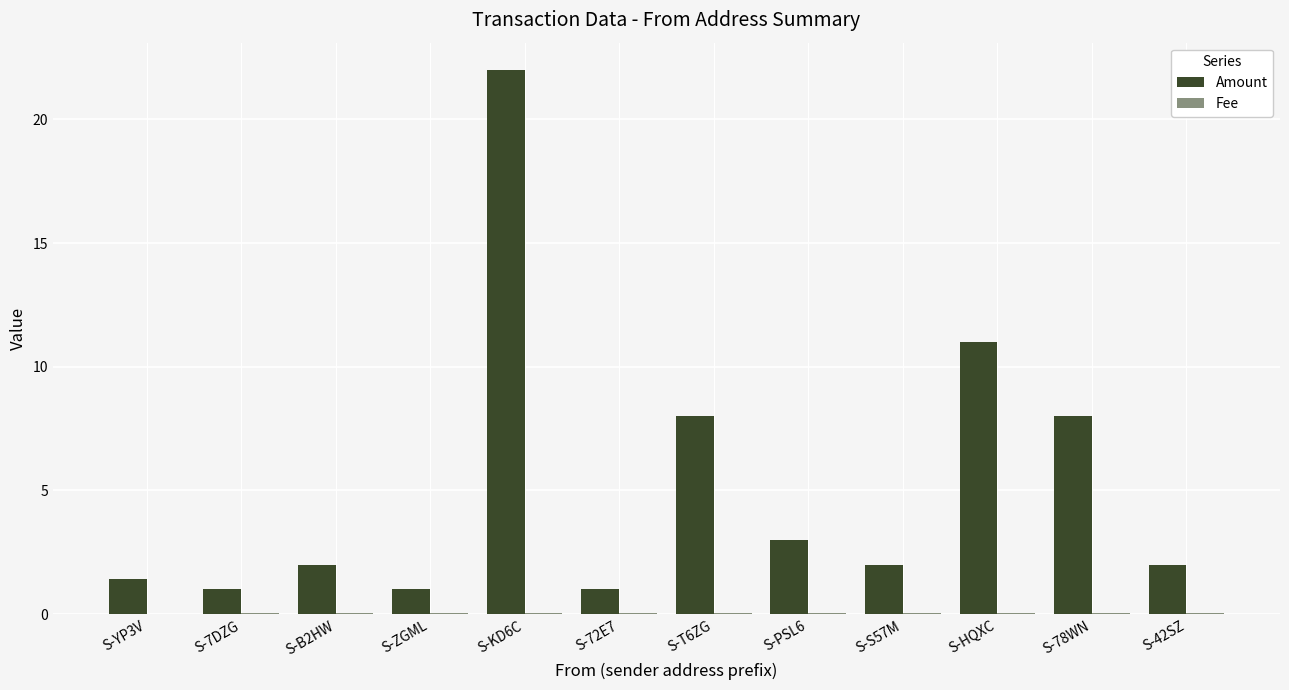

Which series has the widest spread of values?

Amount